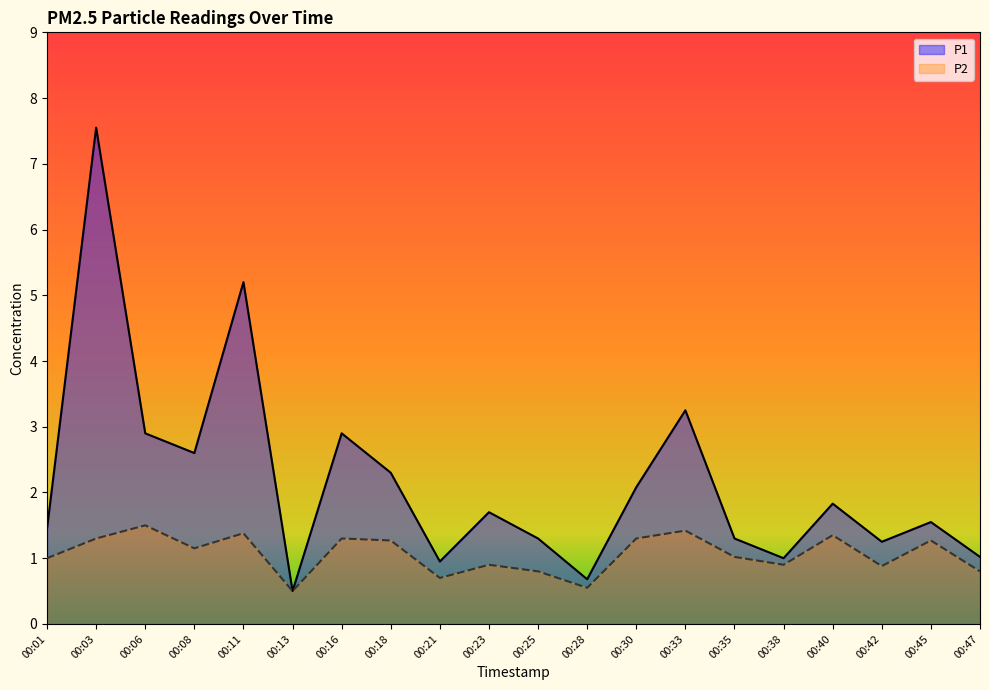

Reading left to right, transcribe all the data shown in this chart.

P1: 00:01=1.4	00:03=7.5	00:06=2.9	00:08=2.6	00:11=5.2	00:13=0.5	00:16=2.9	00:18=2.3	00:21=0.9	00:23=1.7	00:25=1.3	00:28=0.7	00:30=2.1	00:33=3.2	00:35=1.3	00:38=1.0	00:40=1.8	00:42=1.2	00:45=1.6	00:47=1.0
P2: 00:01=1.0	00:03=1.3	00:06=1.5	00:08=1.1	00:11=1.4	00:13=0.5	00:16=1.3	00:18=1.3	00:21=0.7	00:23=0.9	00:25=0.8	00:28=0.6	00:30=1.3	00:33=1.4	00:35=1.0	00:38=0.9	00:40=1.4	00:42=0.9	00:45=1.3	00:47=0.8